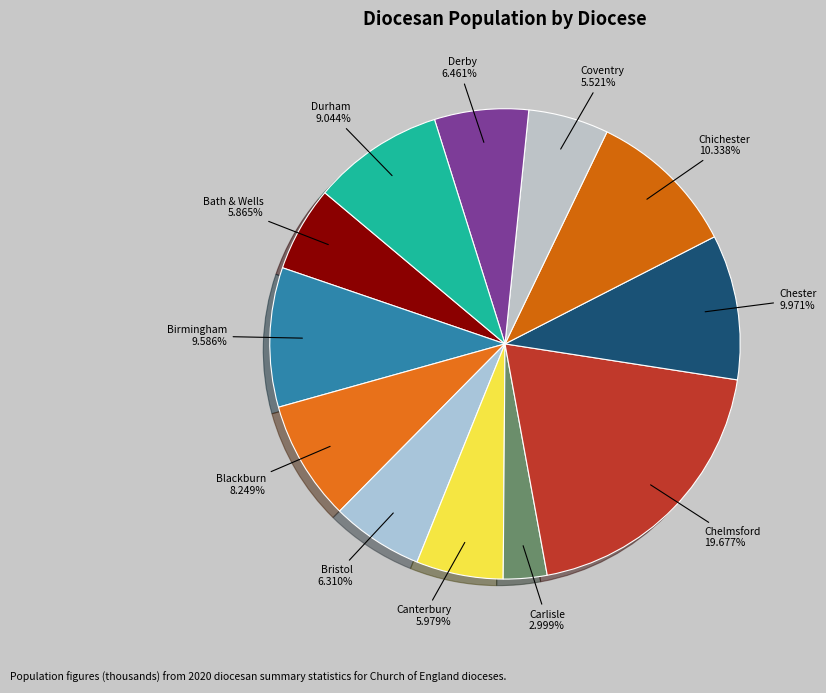

Which category has the biggest portion of the pie?

Chelmsford